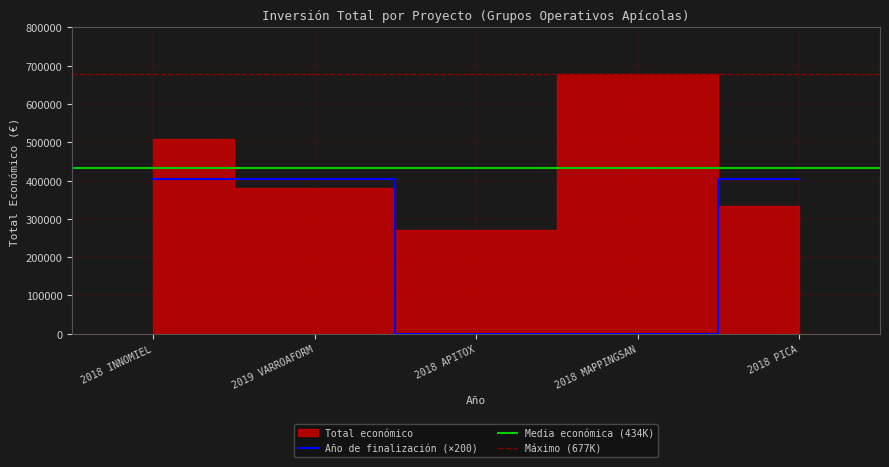

How many points are lower than both their immediate neighbors (excluding endpoints)?

1